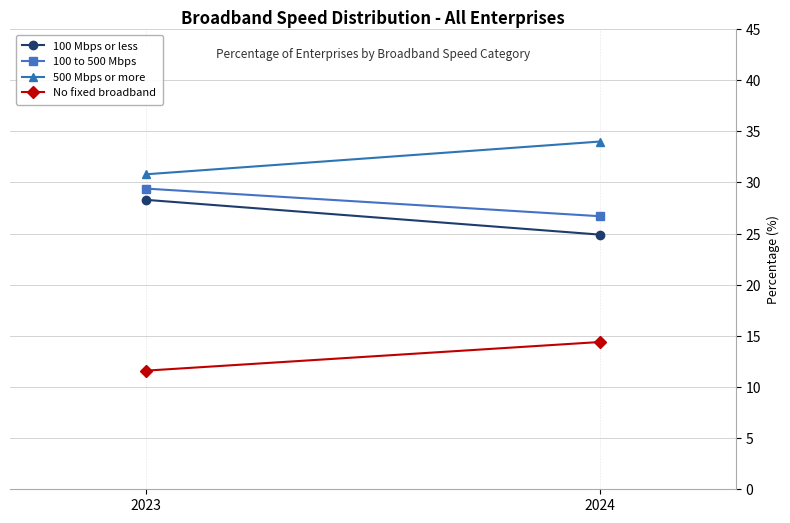

Is it true that 100 to 500 Mbps equals 26.7 at 2024?

True